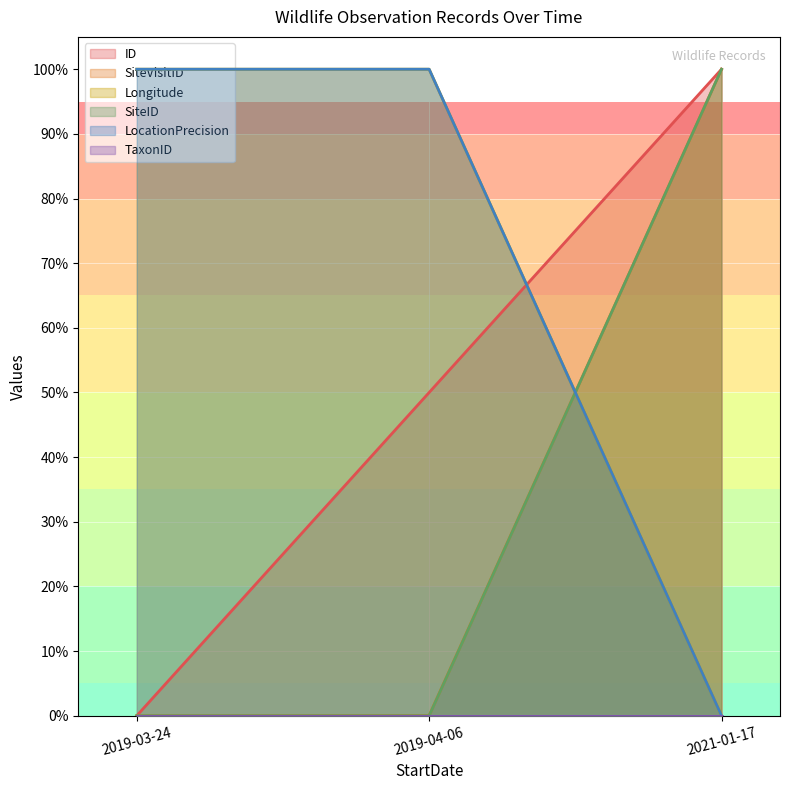

Reading right to left, what are all the values shown in this chart?

ID: 2021-01-17=1.0	2019-04-06=0.5	2019-03-24=0.0
SiteVisitID: 2021-01-17=1.0	2019-04-06=0.0	2019-03-24=0.0
Longitude: 2021-01-17=1.0	2019-04-06=0.0	2019-03-24=0.0
SiteID: 2021-01-17=0.0	2019-04-06=1.0	2019-03-24=1.0
LocationPrecision: 2021-01-17=0.0	2019-04-06=1.0	2019-03-24=1.0